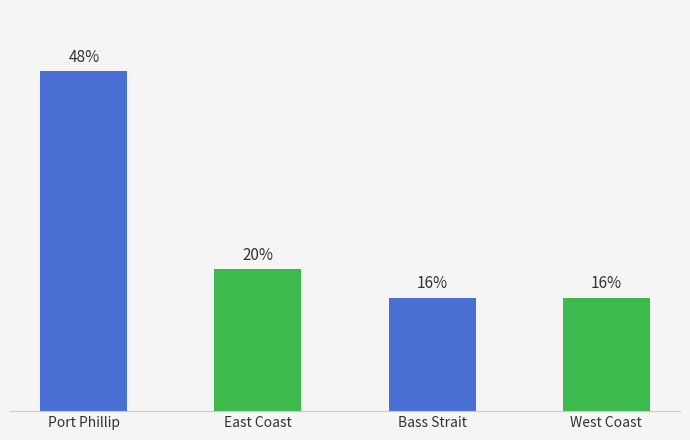

What is the label of the 1st bar from the left?

Port Phillip